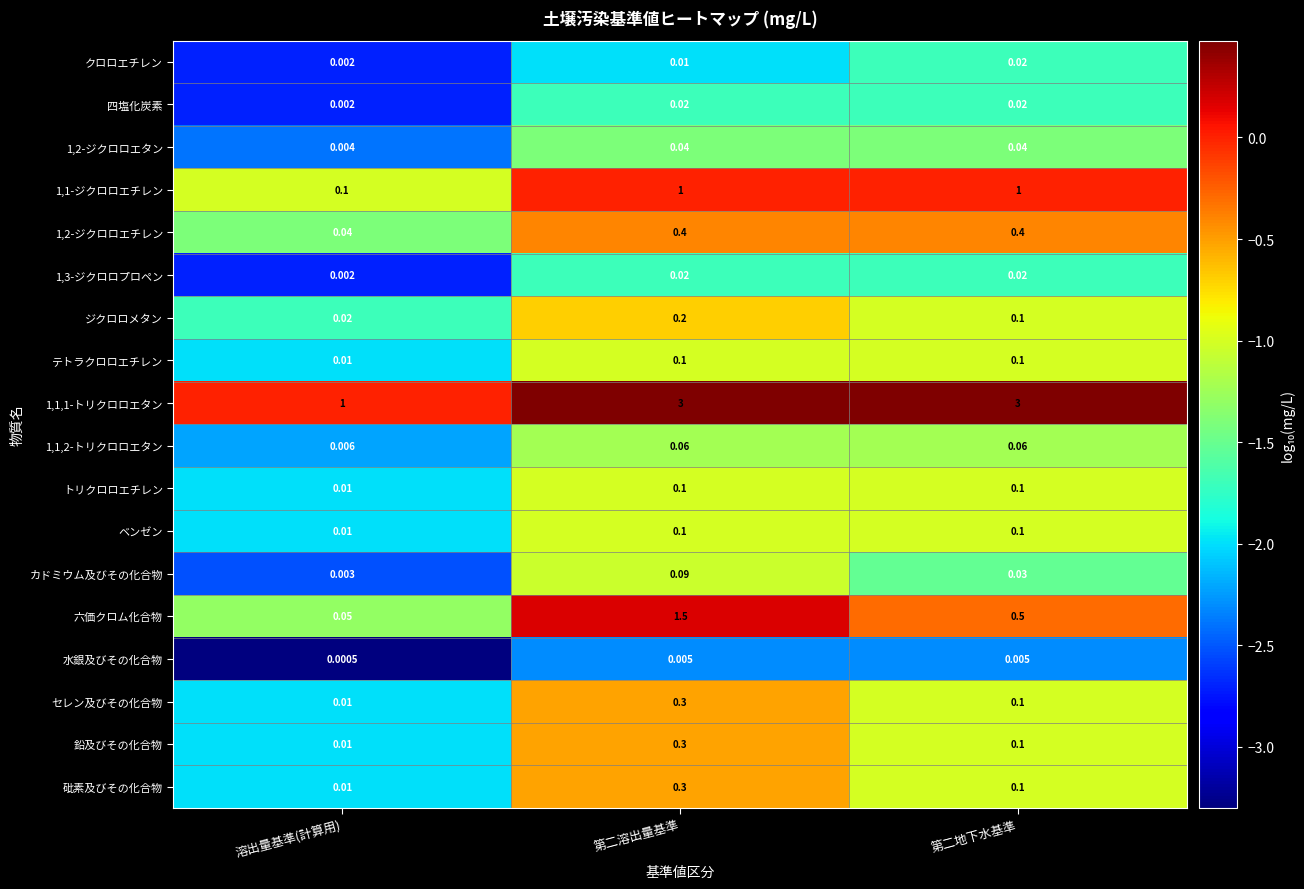

List the labels in order of クロロエチレン value, largest first.

第二地下水基準, 第二溶出量基準, 溶出量基準(計算用)